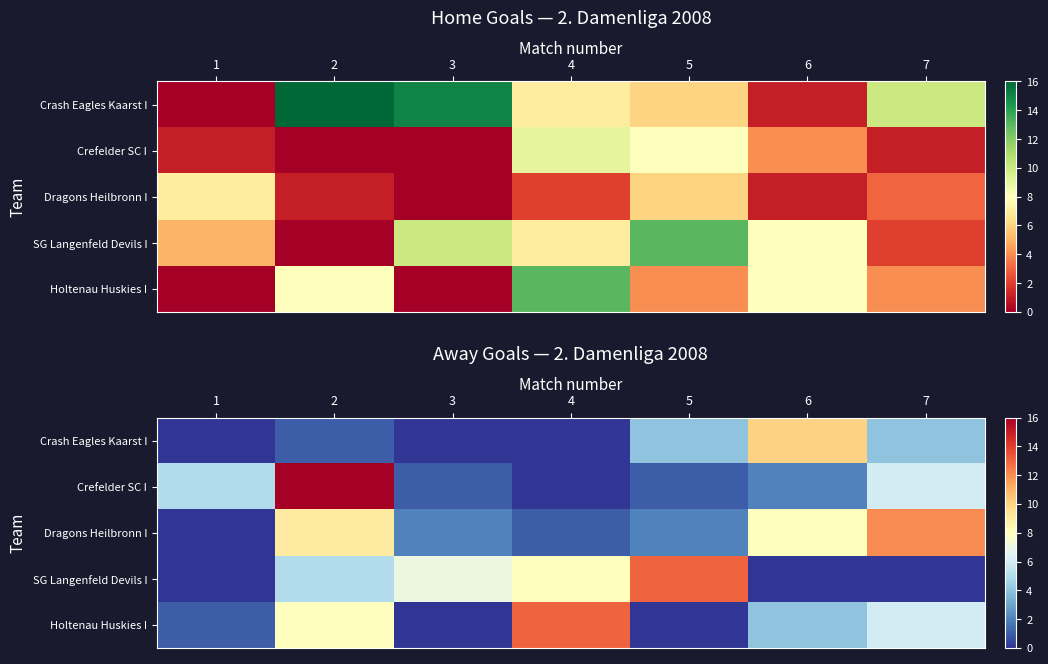

What is the spread (max minus min) of values at 4?

13